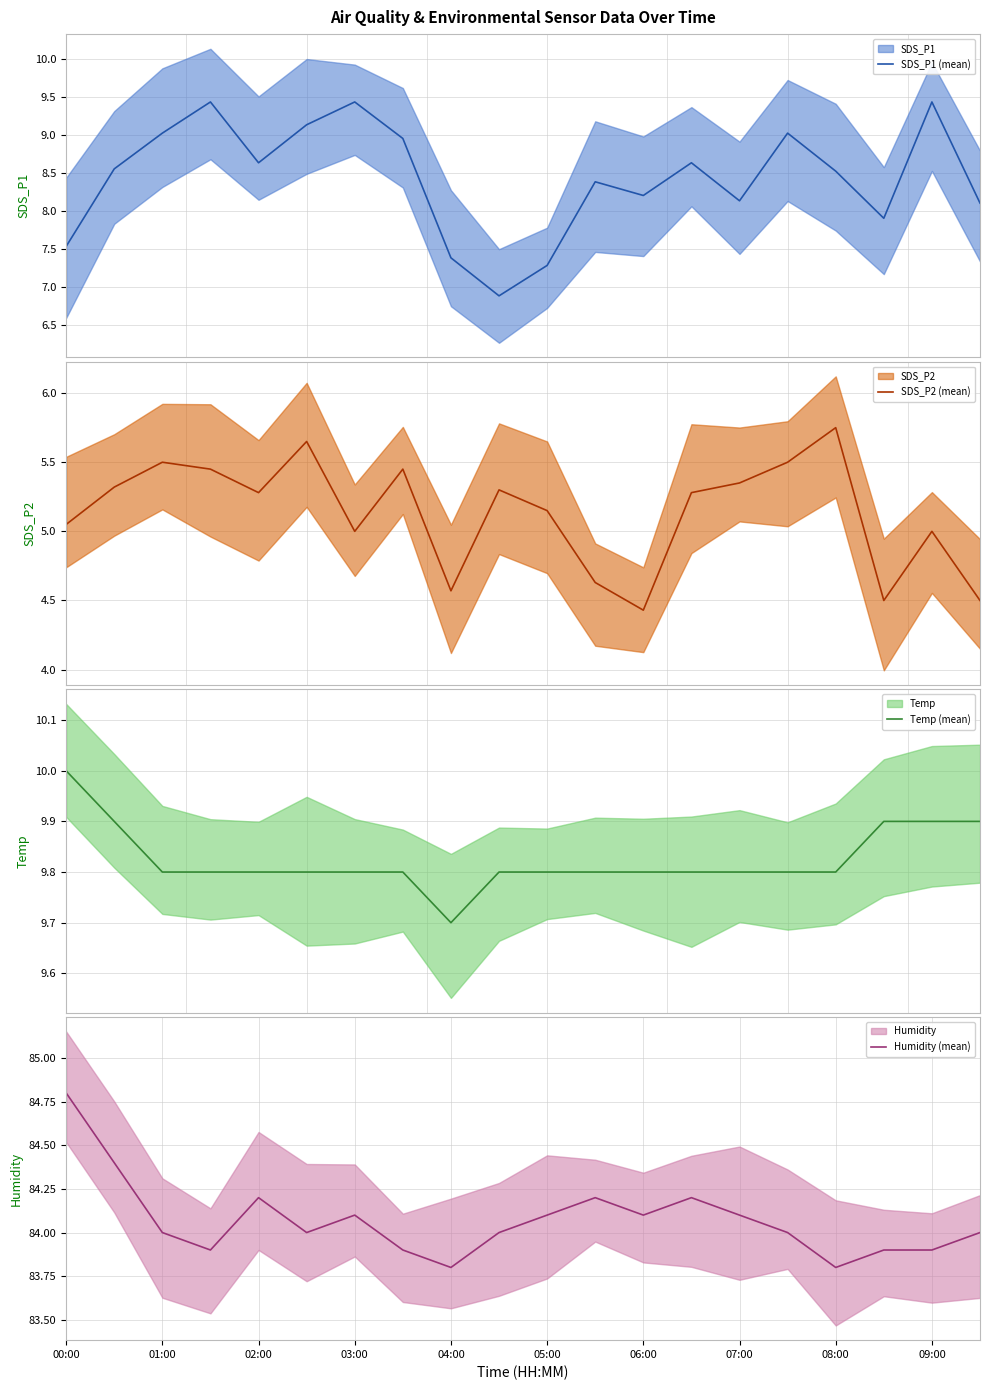

What is the difference between the Humidity (mean) values at 12 and 00:00?

0.7